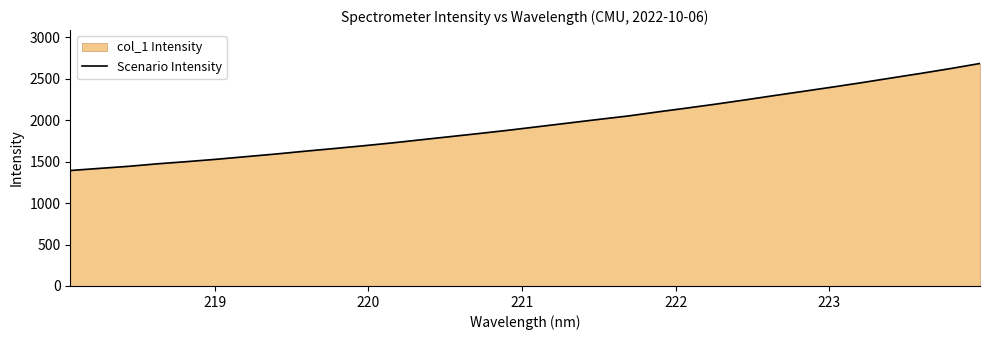

What is the average value?

1951.6